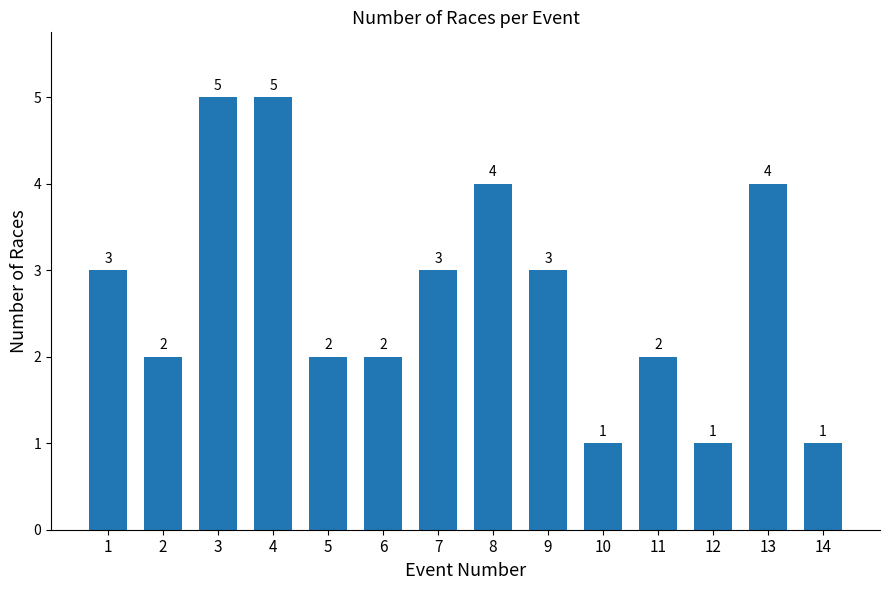

What is the difference between the values at 12 and 8?

3